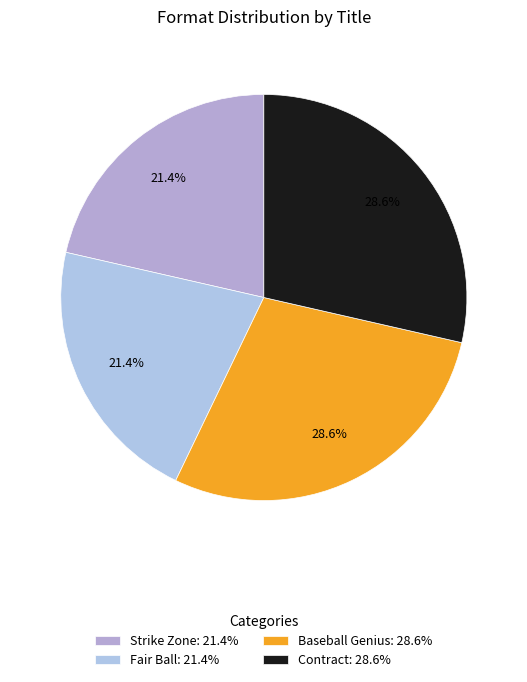

How many slices are in this pie chart?

4